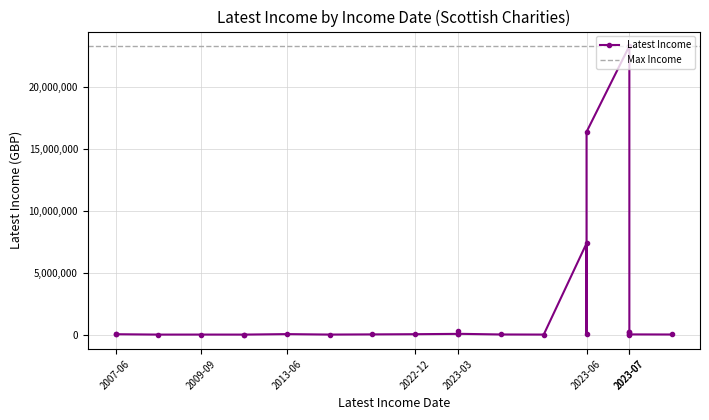

What value does the data have at 2009-09, to the nearest 100?

1900